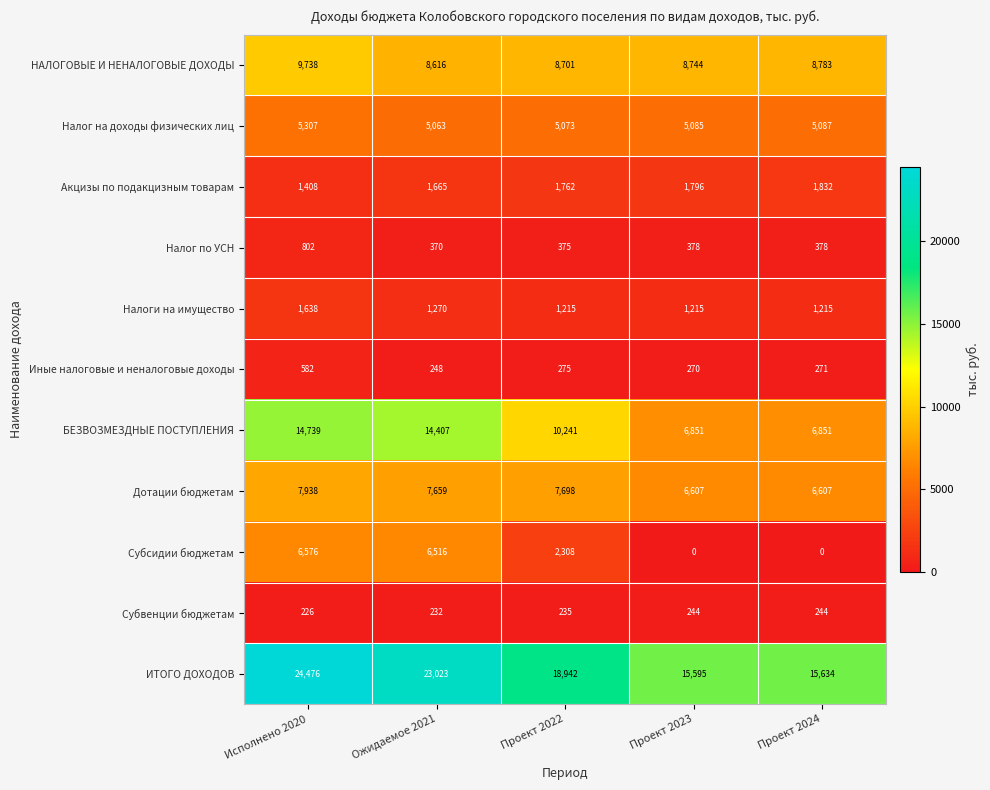

At which label is Налоги на имущество closest to 1426?

Ожидаемое 2021